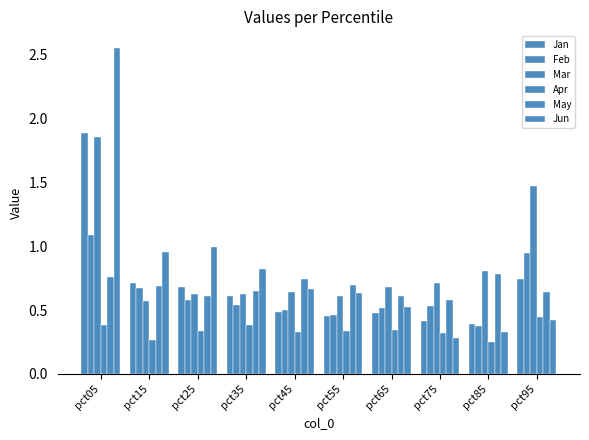

What is the difference between the Jan values at pct05 and pct65?

1.4